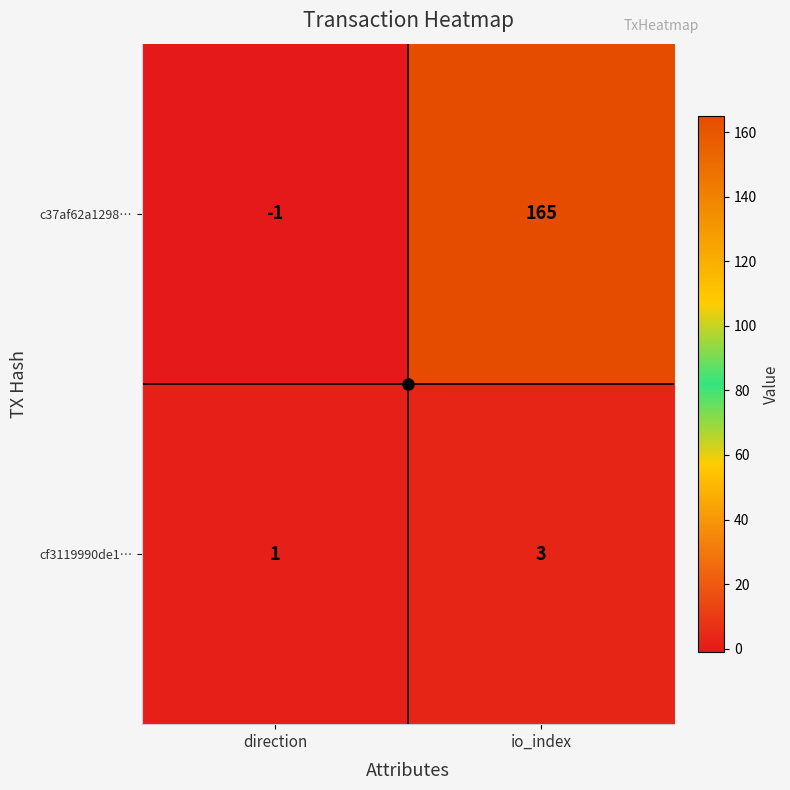

Which category has the highest value in the cf3119990de1… series?

io_index